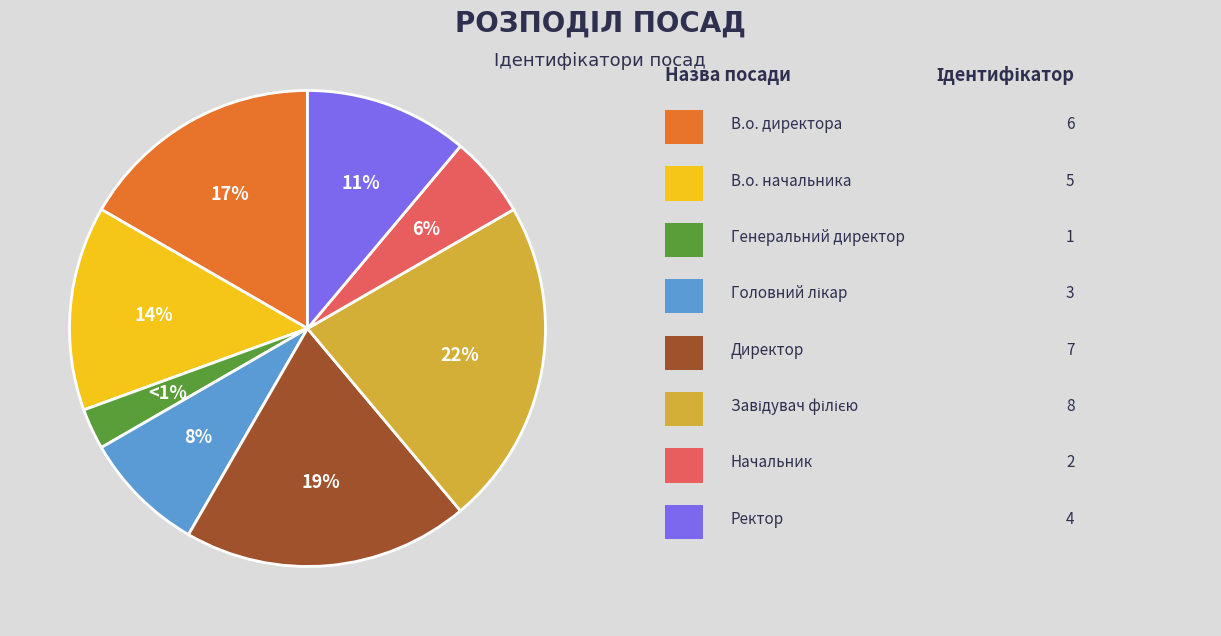

Between Ректор and Начальник, which is larger?

Ректор